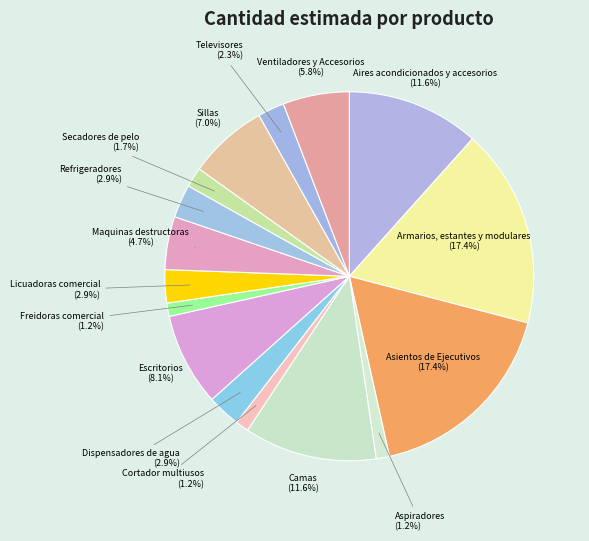

To the nearest percent, what is the combined percentage of Sillas and Freidoras comercial?

8%